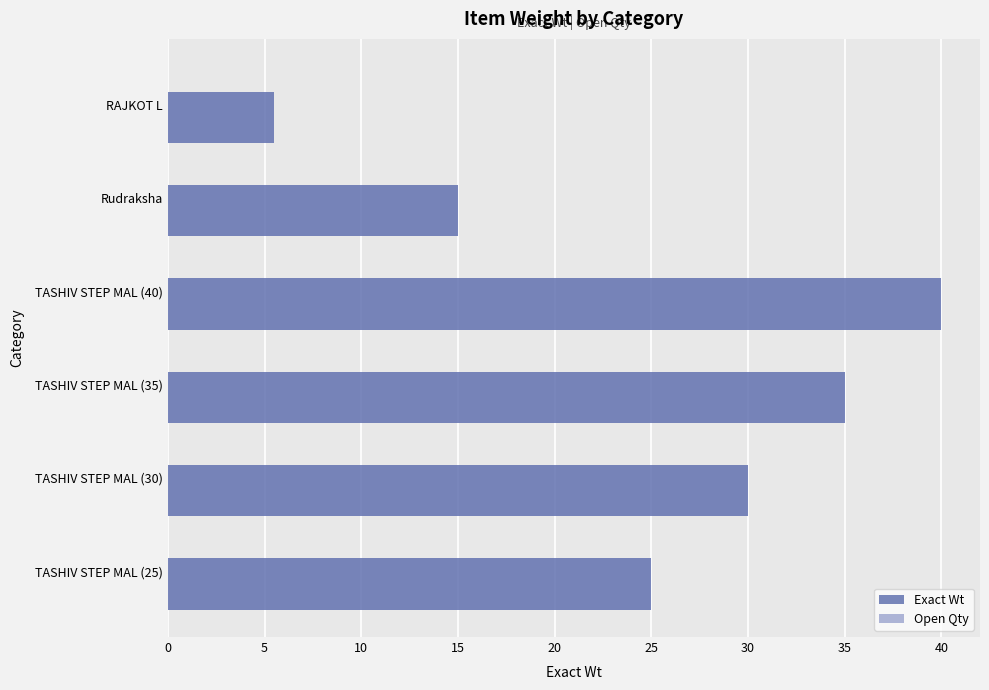

Which category has the highest value across all series?

TASHIV STEP MAL (40)